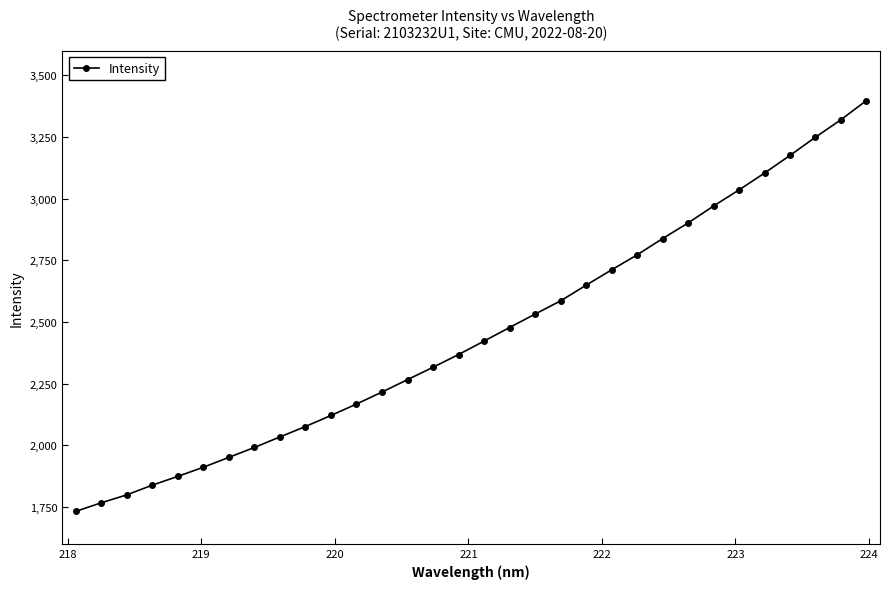

Does the chart display data point markers on the line(s)?

Yes